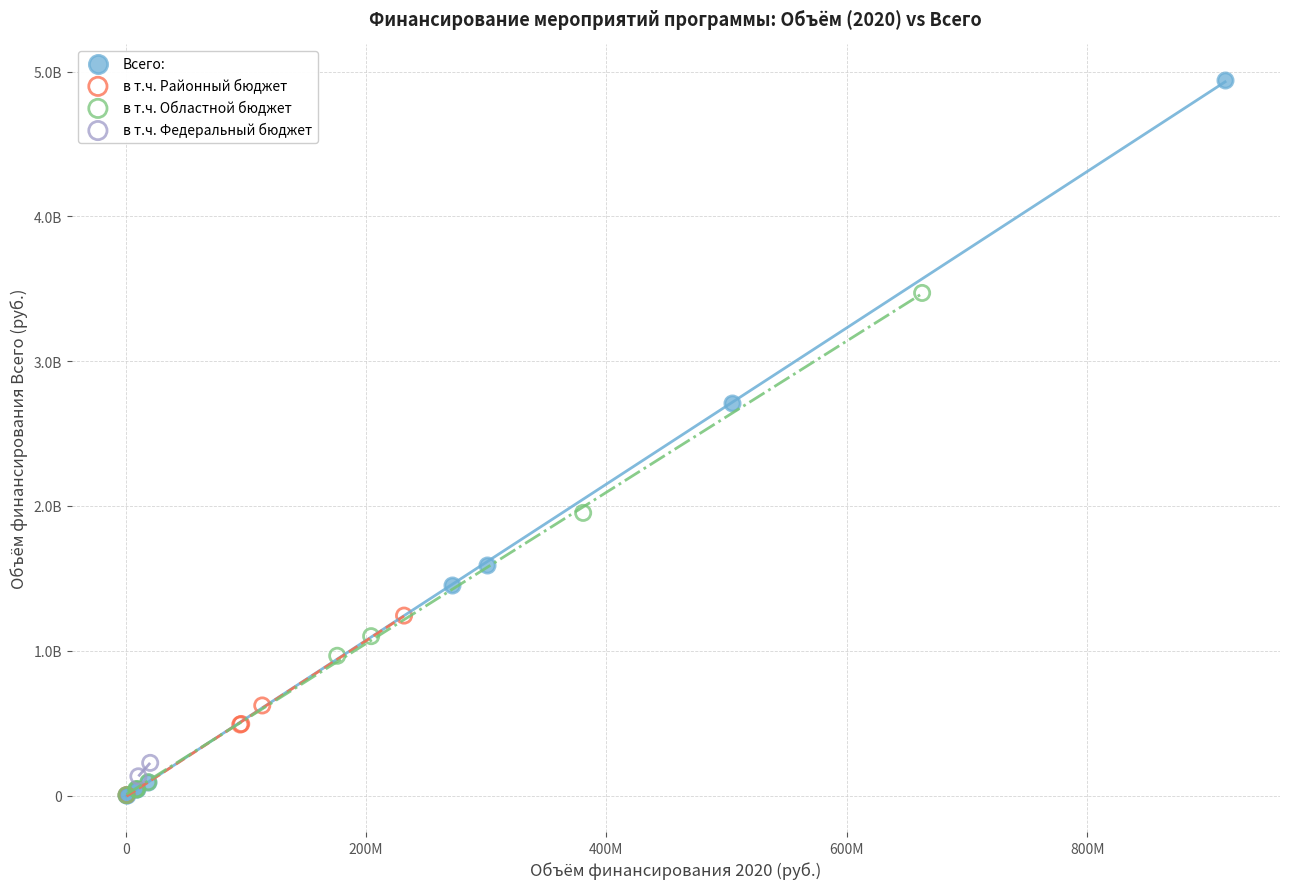

What are all the series names shown in the legend?

Всего:, в т.ч. Районный бюджет, в т.ч. Областной бюджет, в т.ч. Федеральный бюджет